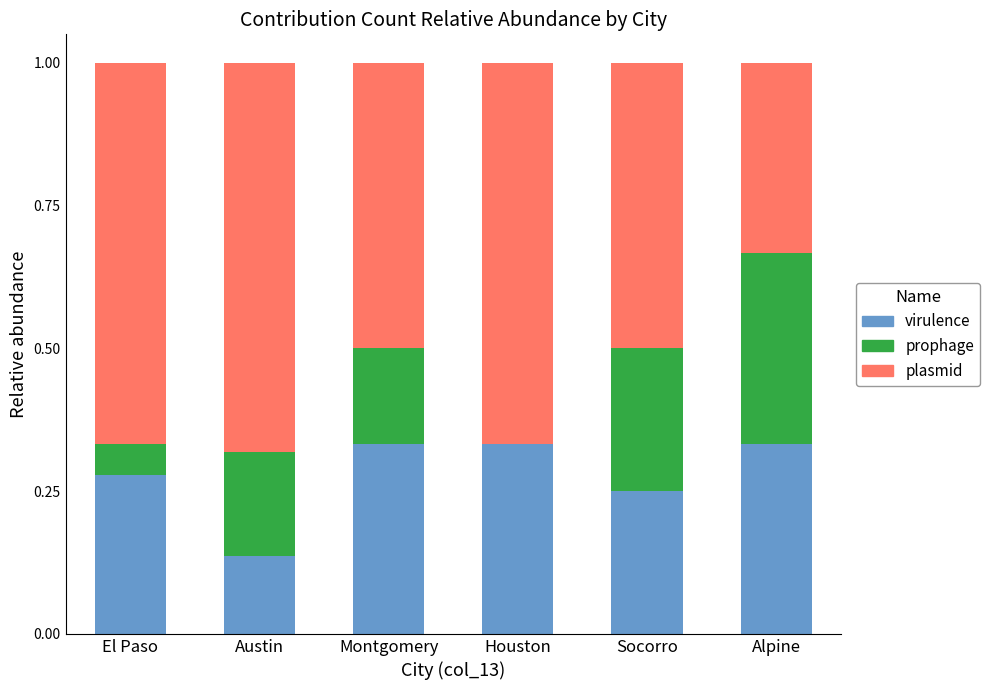

What is the total value across all series at Montgomery?

1.0